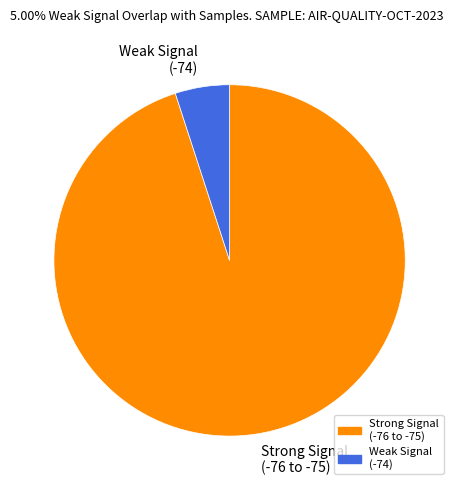

Is it true that Weak Signal (-74) is 18% of the pie?

False